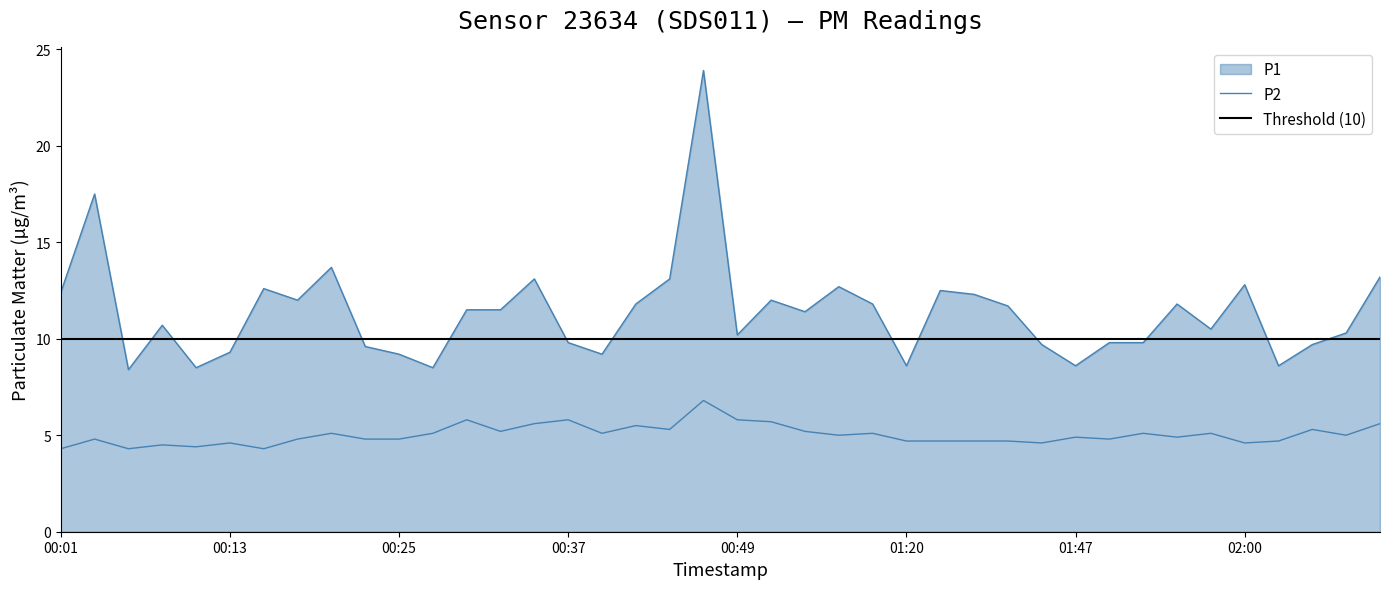

True or false: P1 has more than 1 points higher than both neighbors.

True